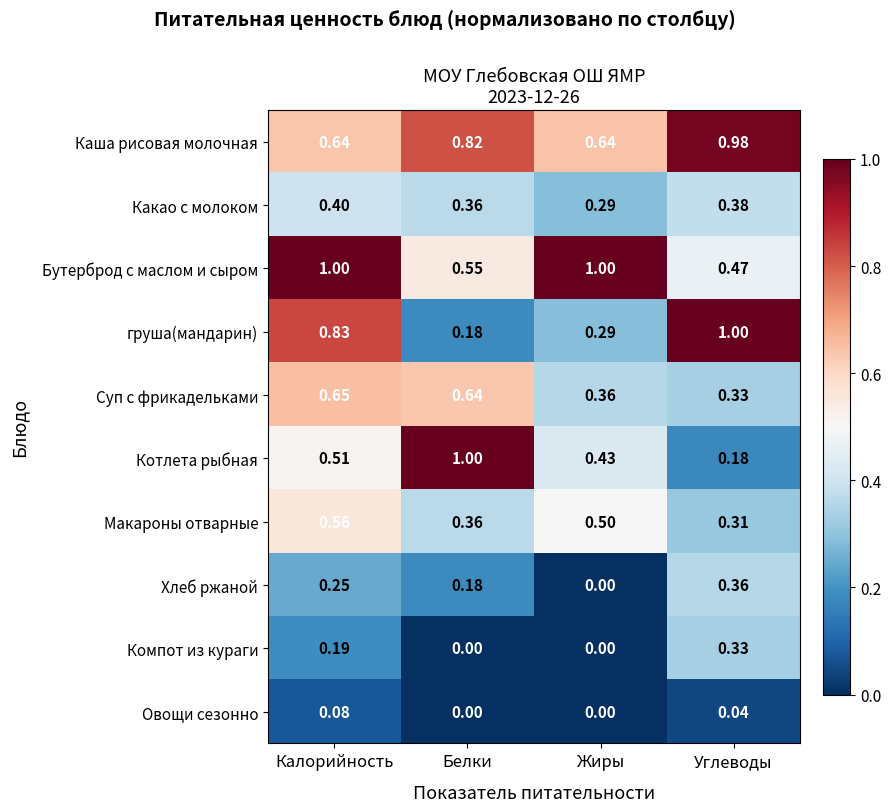

Between Жиры and Углеводы, which series saw the biggest shift?

груша(мандарин)